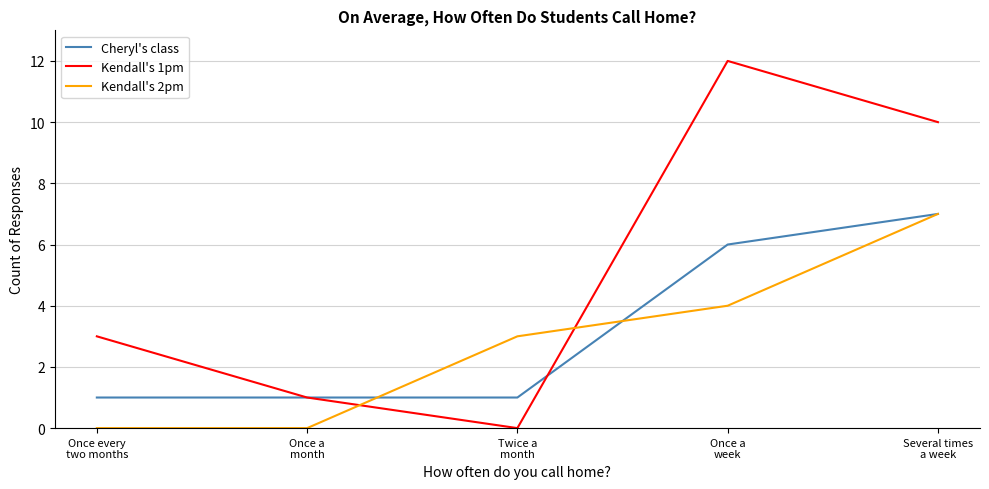

Rank the series by their average value, from highest to lowest.

Kendall's 1pm, Cheryl's class, Kendall's 2pm